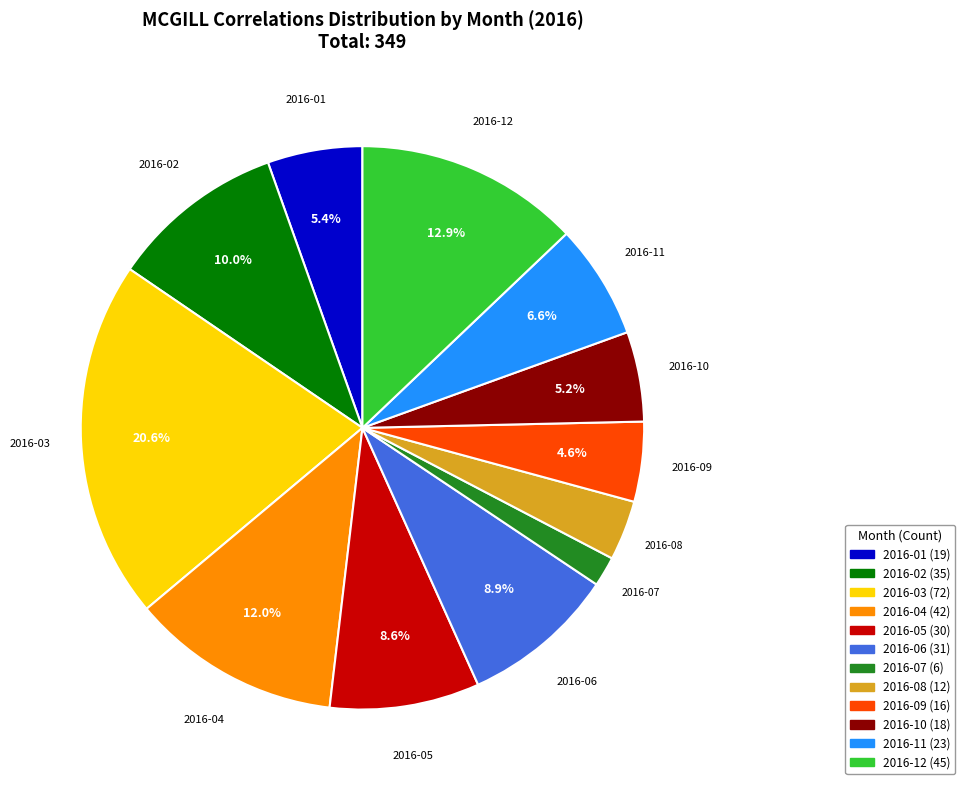

Between 2016-01 and 2016-09, which is larger?

2016-01